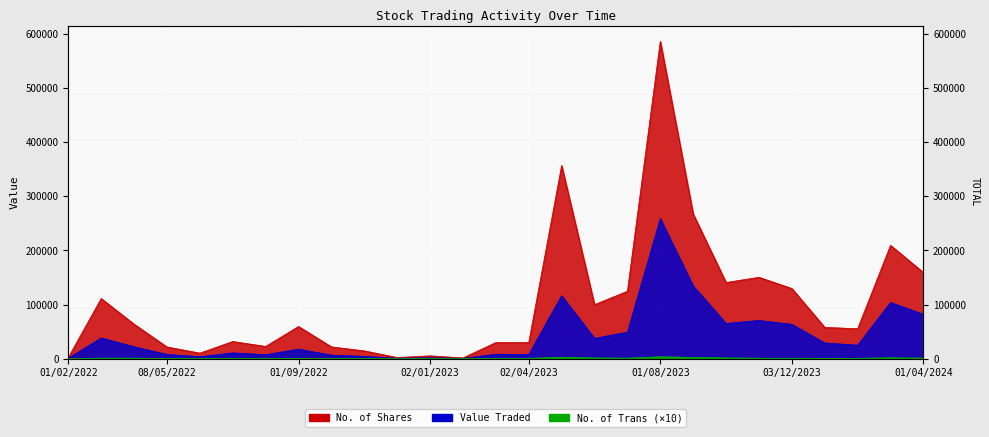

What value does the No. of Shares series have at 02/10/2022, to the nearest 10?

21670